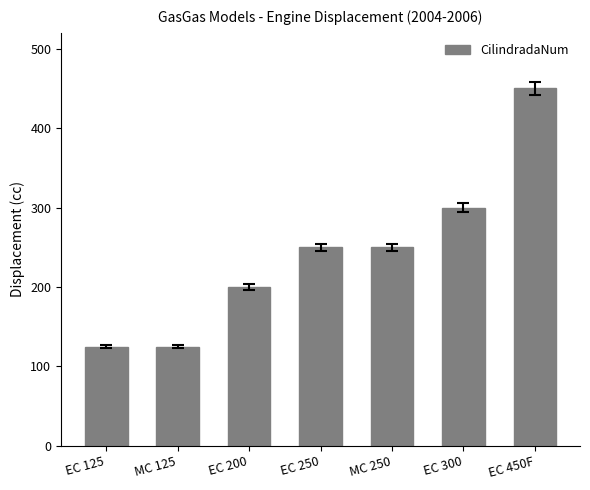

What is the change in value from EC 125 to EC 450F?

+325